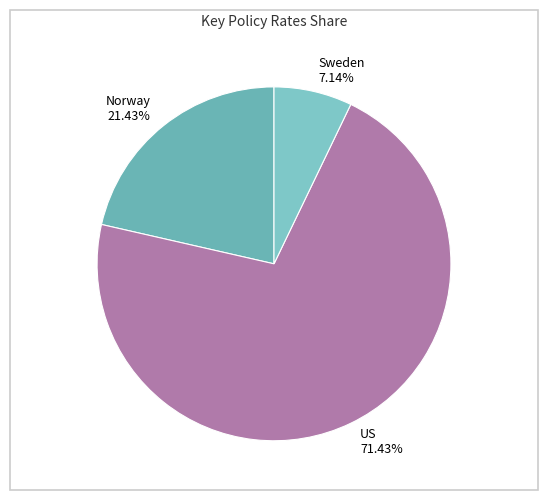

Does US represent more than half of the total?

Yes